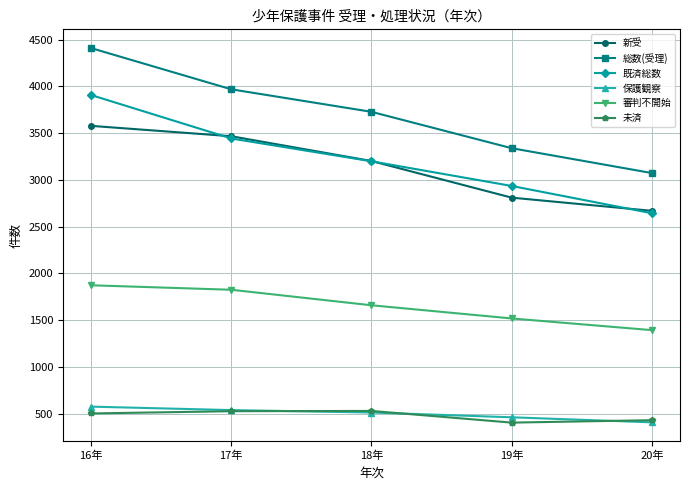

What is the spread (max minus min) of values at 16年?

3908